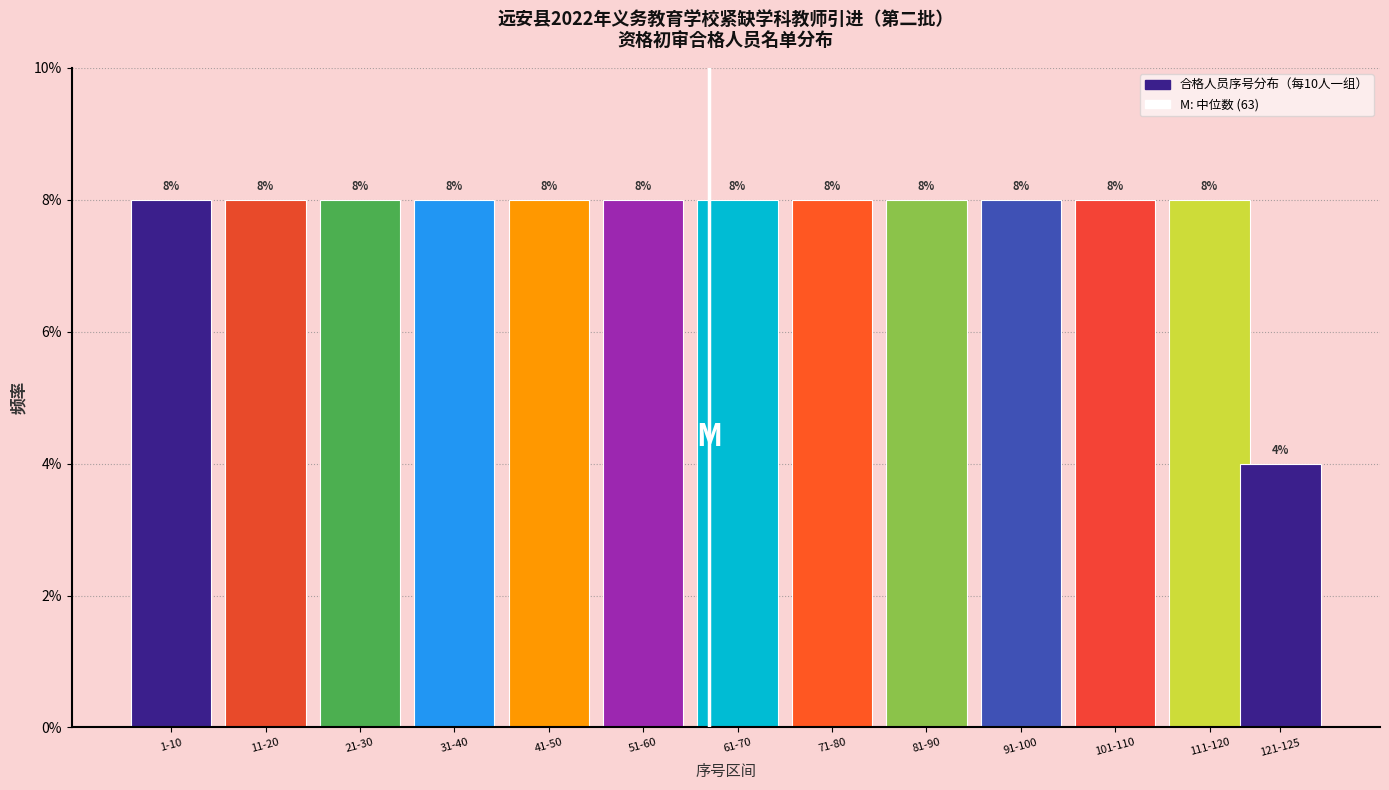

Does the chart contain any negative values?

No